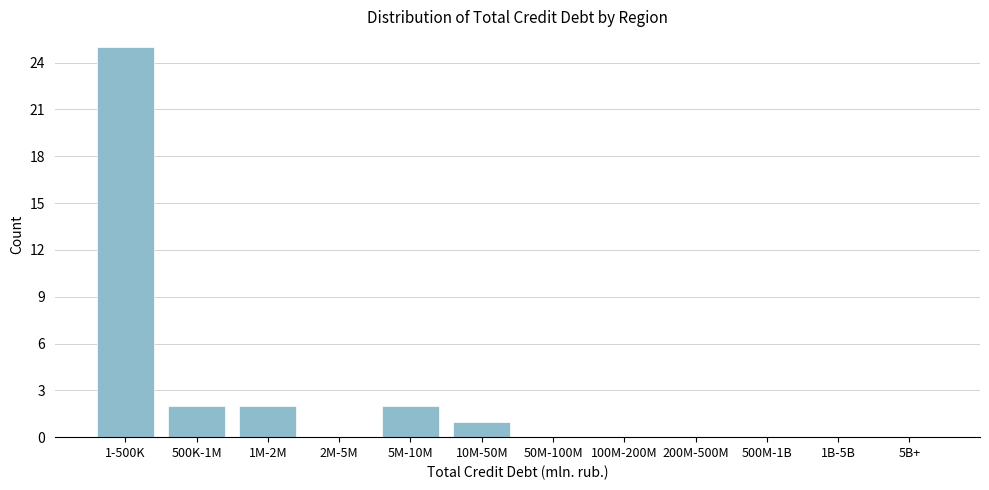

Reading left to right, list all the values displayed in this chart.

1-500K=25	500K-1M=2	1M-2M=2	2M-5M=0	5M-10M=2	10M-50M=1	50M-100M=0	100M-200M=0	200M-500M=0	500M-1B=0	1B-5B=0	5B+=0